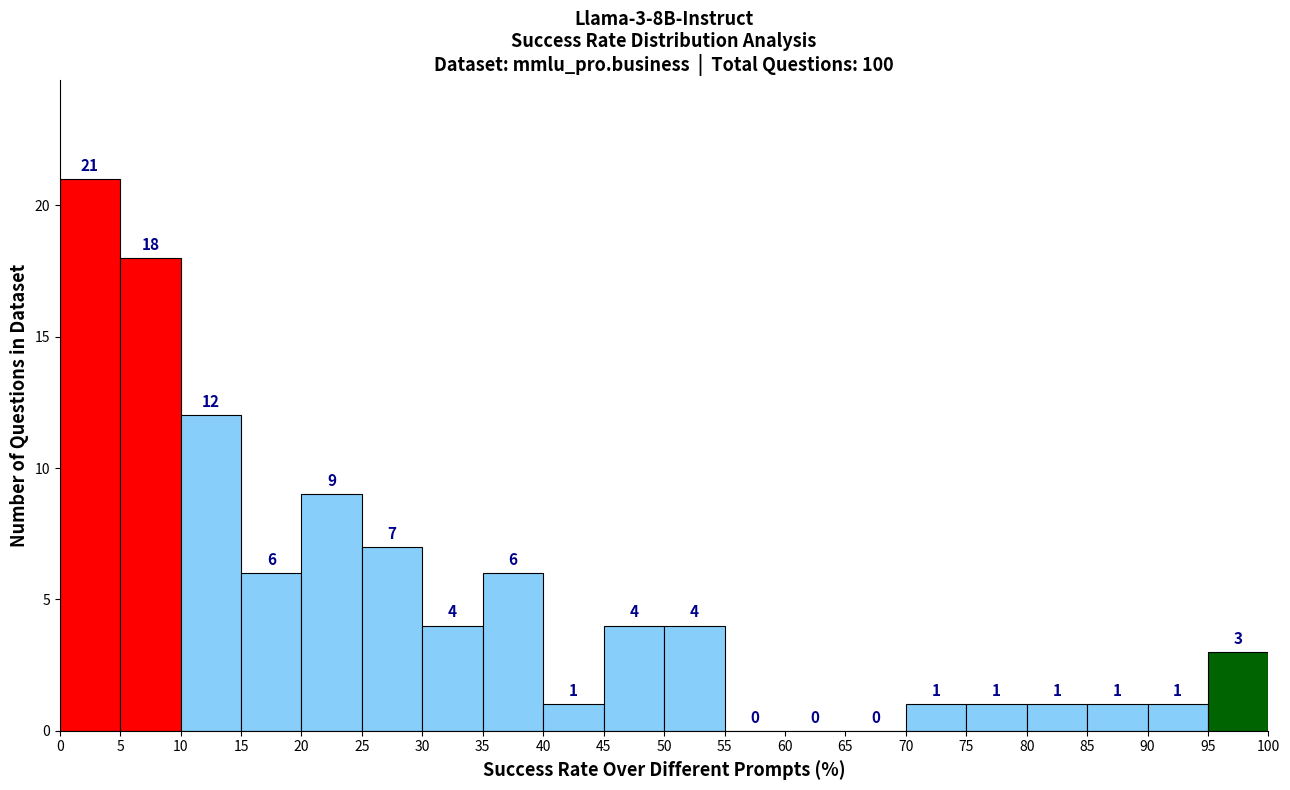

Over which range of the x-axis is the bar tallest?

0 to 5